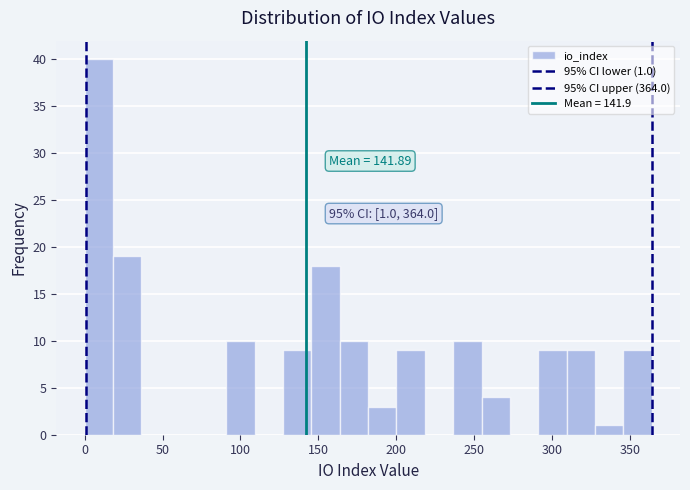

Read against the x-axis, roughly where is the centre of the tallest bar?

10